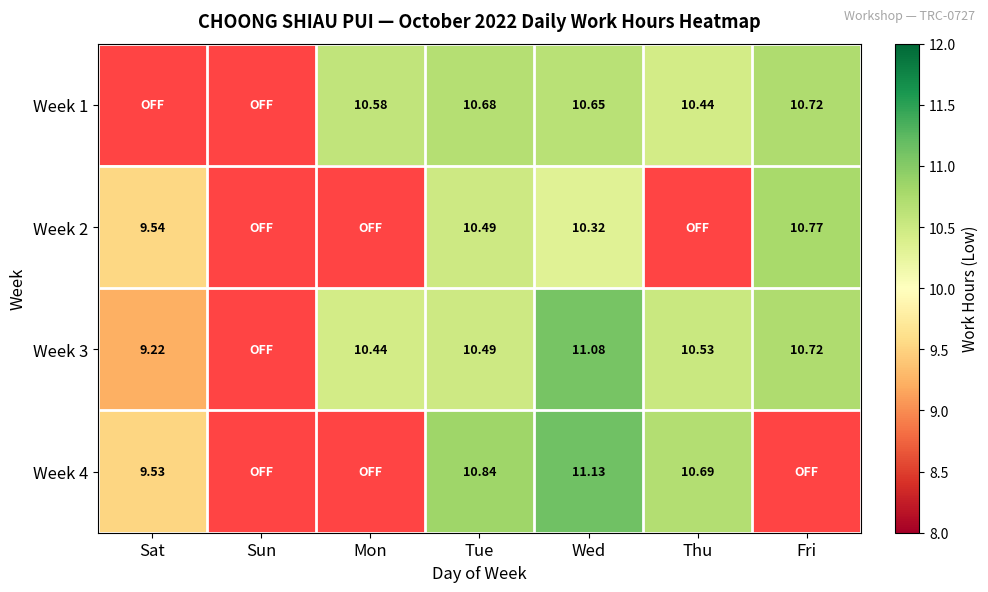

Is the value of Week 3 at Fri greater than the value of Week 4 at Sun?

No